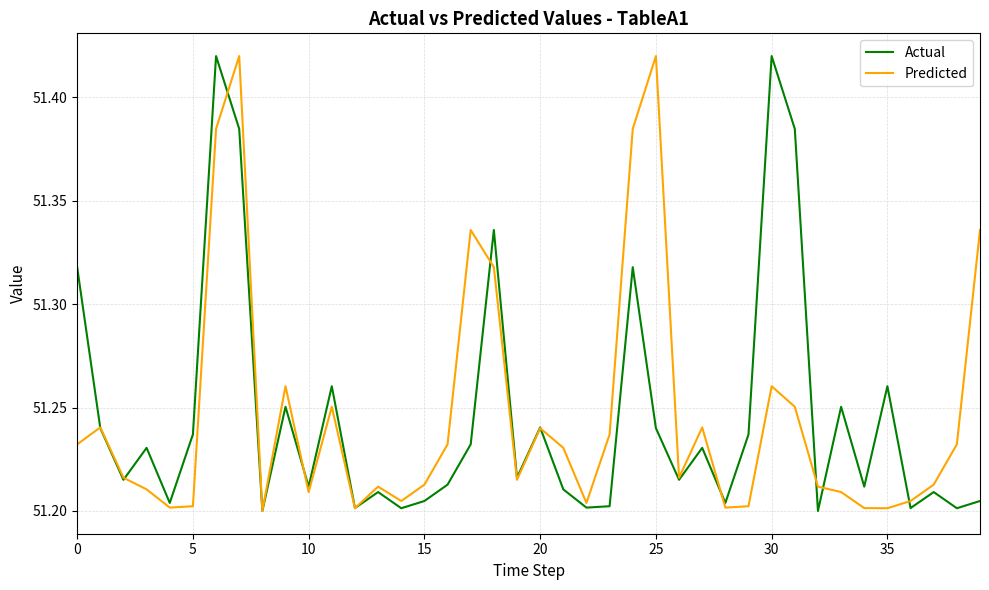

How many lines are shown in the chart?

2